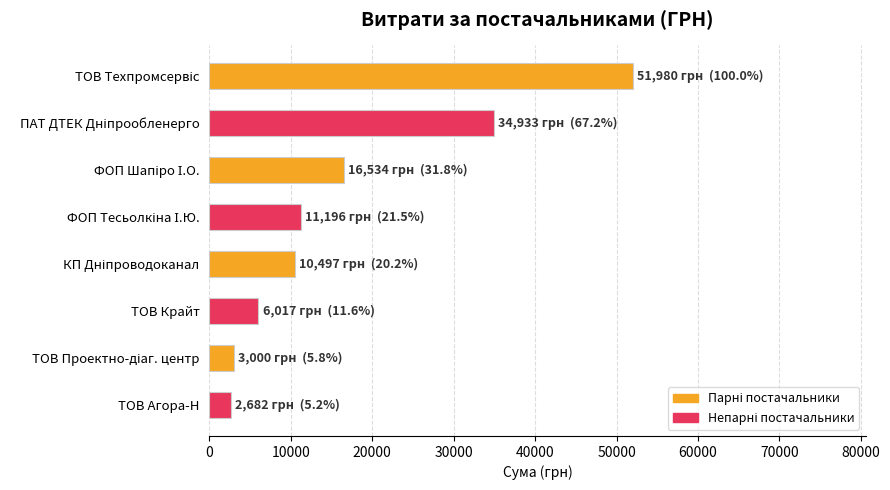

Are the bars horizontal?

Yes